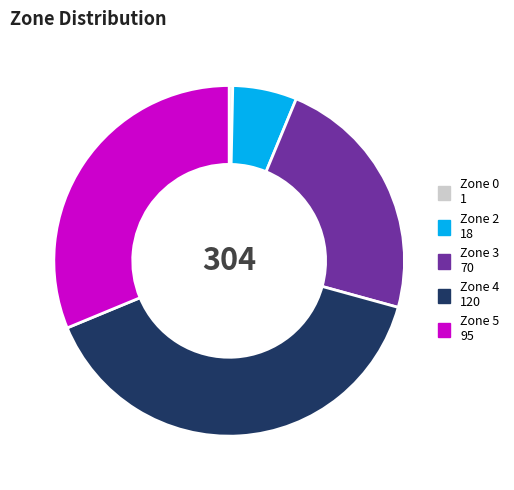

Is there a majority slice in this chart?

No